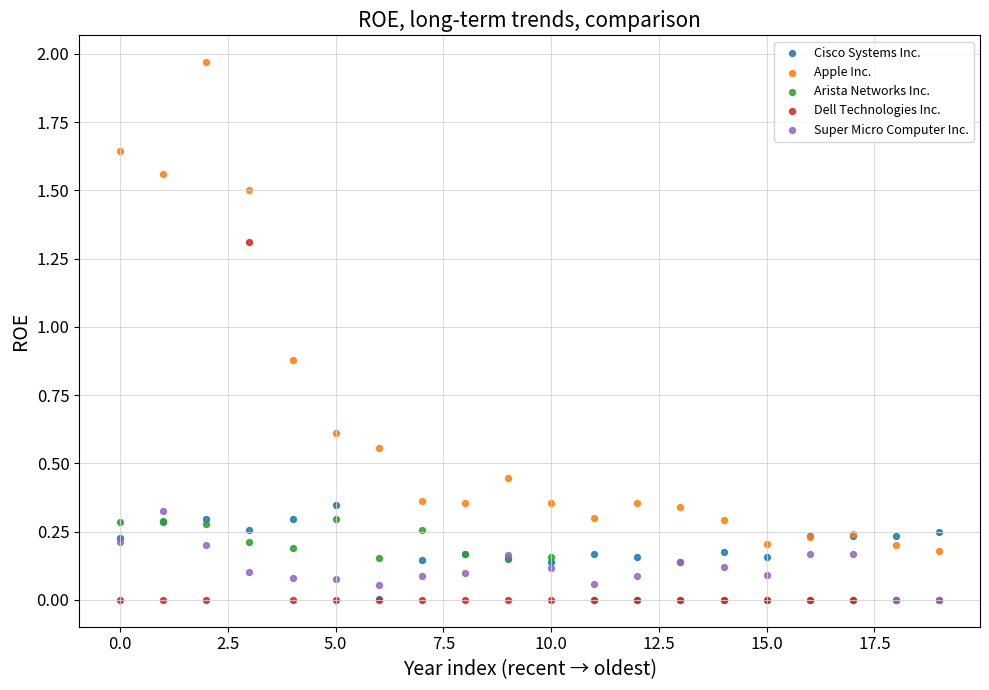

In the Apple Inc. series, what Y value is closest to 1?

0.9